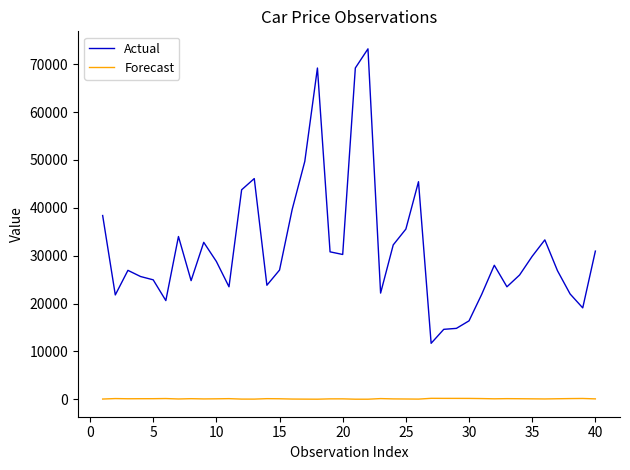

What are all the series names shown in the legend?

Actual, Forecast